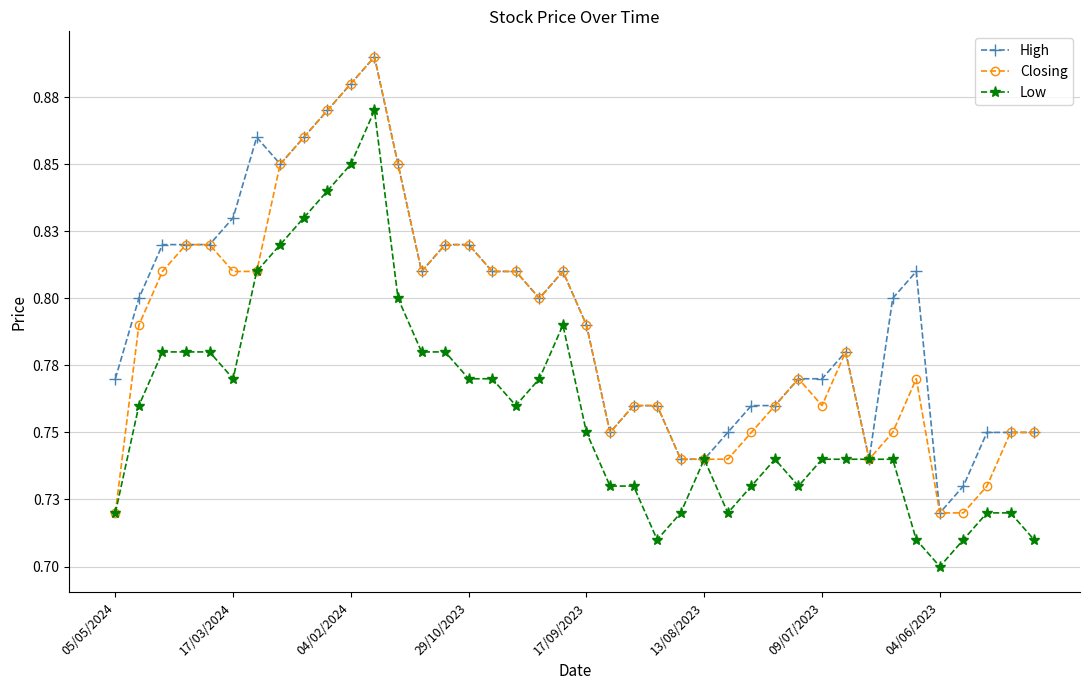

What is the value of the High point at the 25th from the left?

0.7